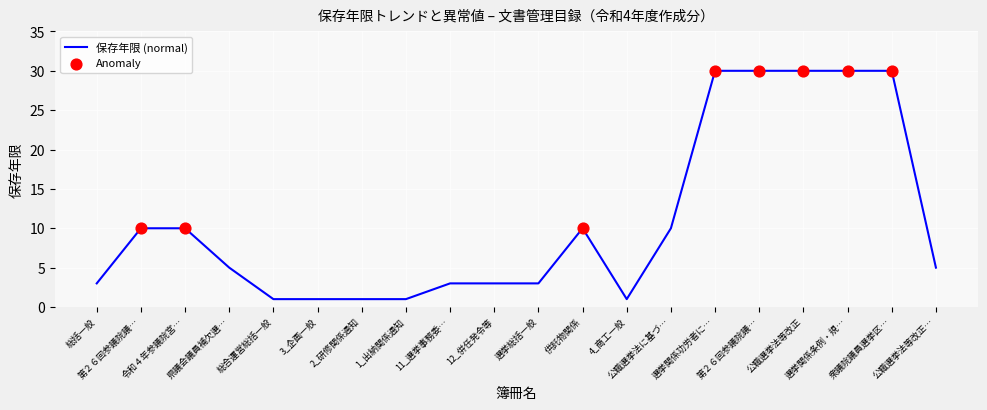

How many lines are shown in the chart?

1